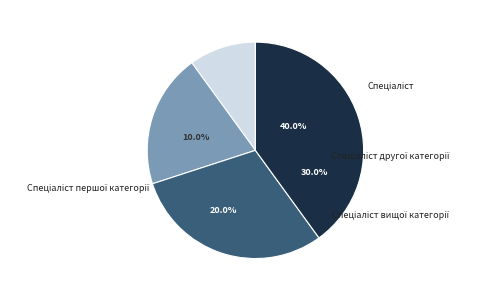

To the nearest percent, what is the difference between the Спеціаліст вищої категорії and Спеціаліст першої категорії slice percentages?

10%